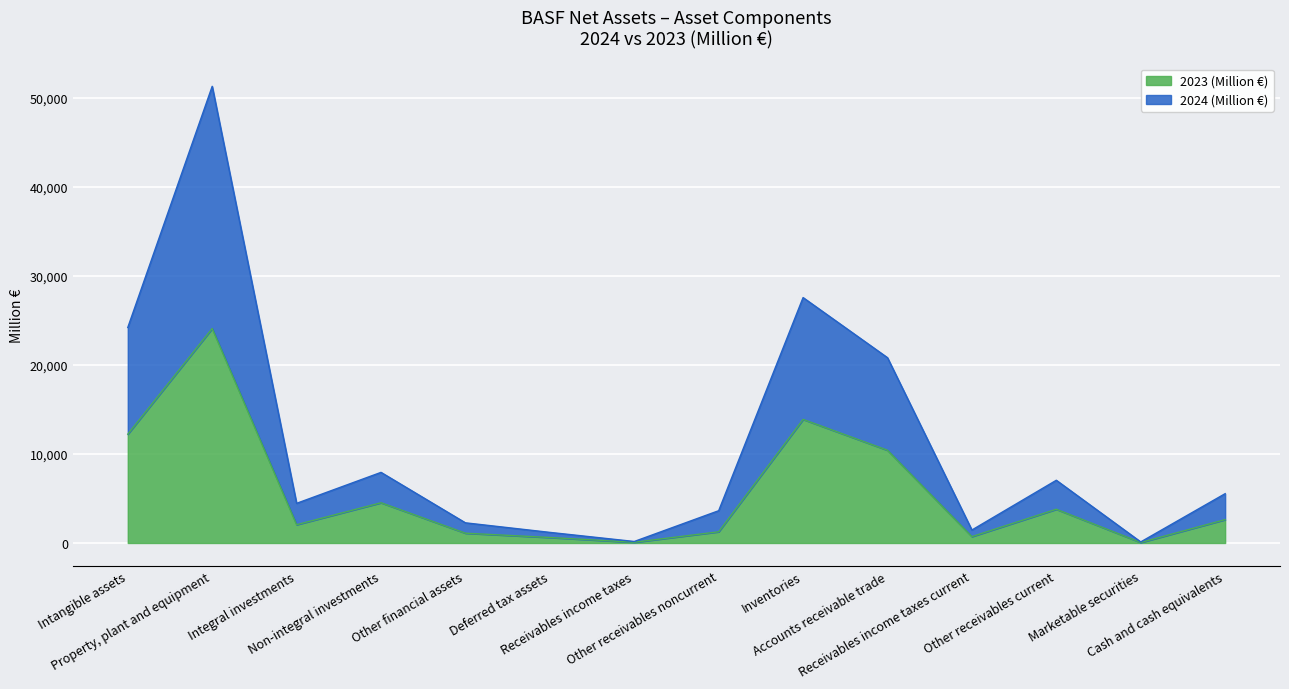

True or false: 2023 (Million €) and 2024 (Million €) intersect in this chart.

False